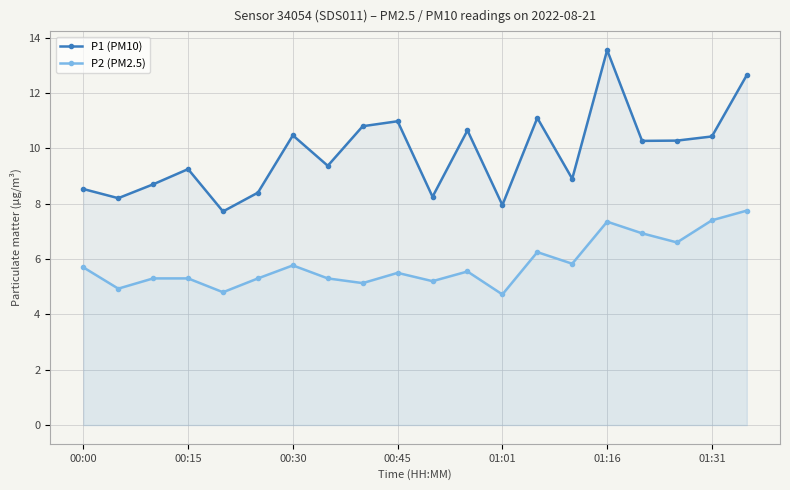

What is the label of the 4th point from the right?

16